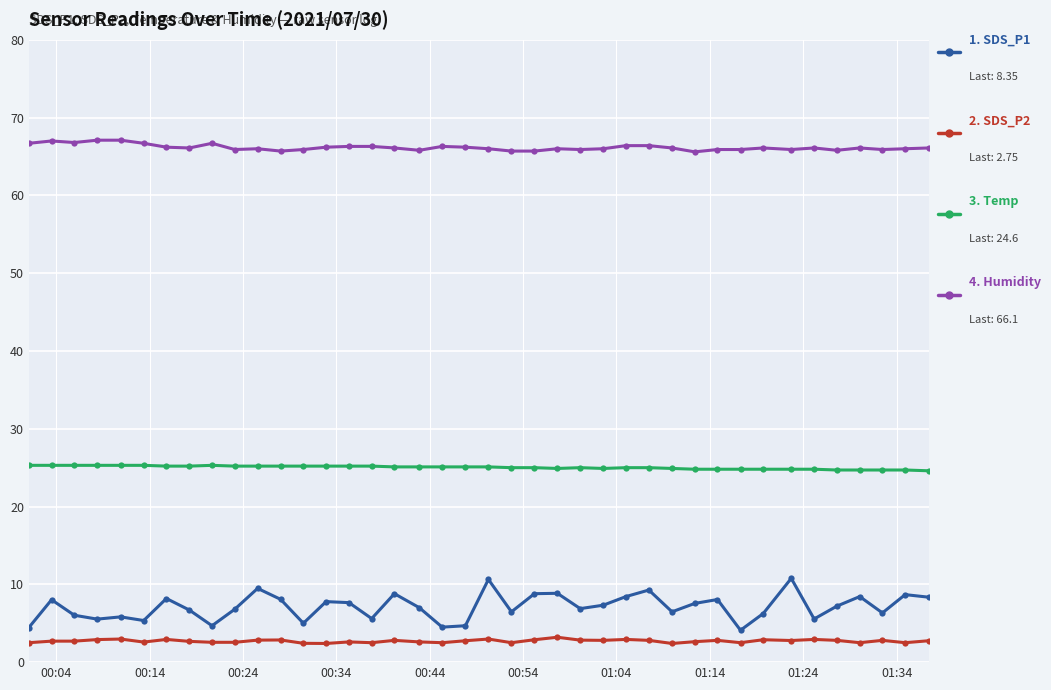

What is the minimum value shown in the chart?

2.4